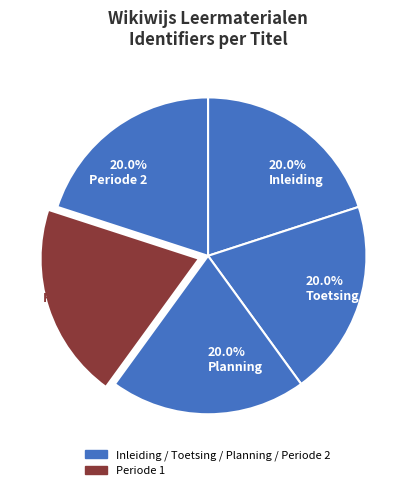

How many segments does this pie chart have?

5